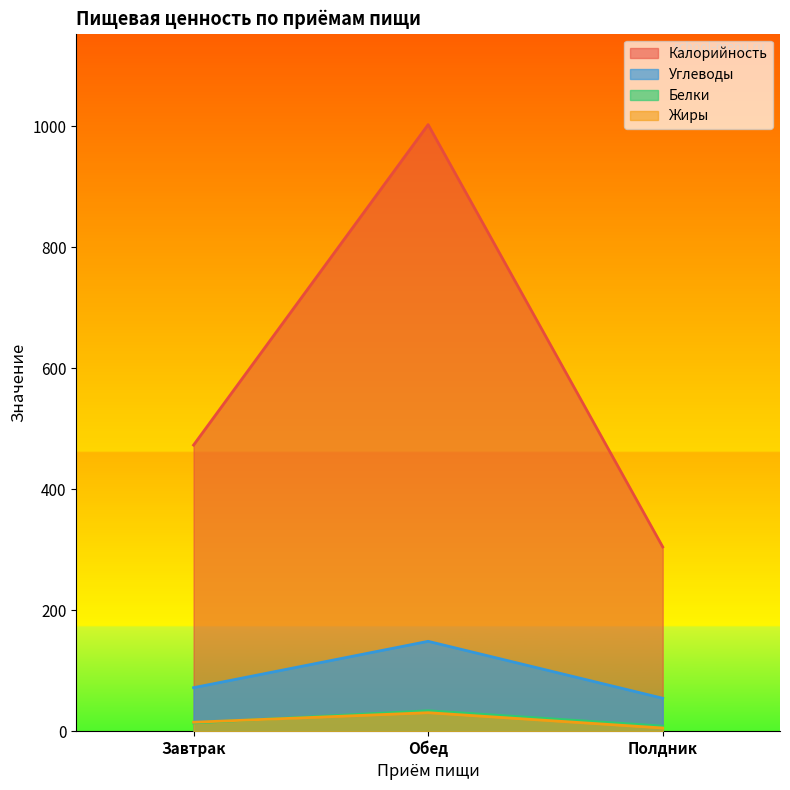

The value of Углеводы at Обед is 148.6. True or false?

True